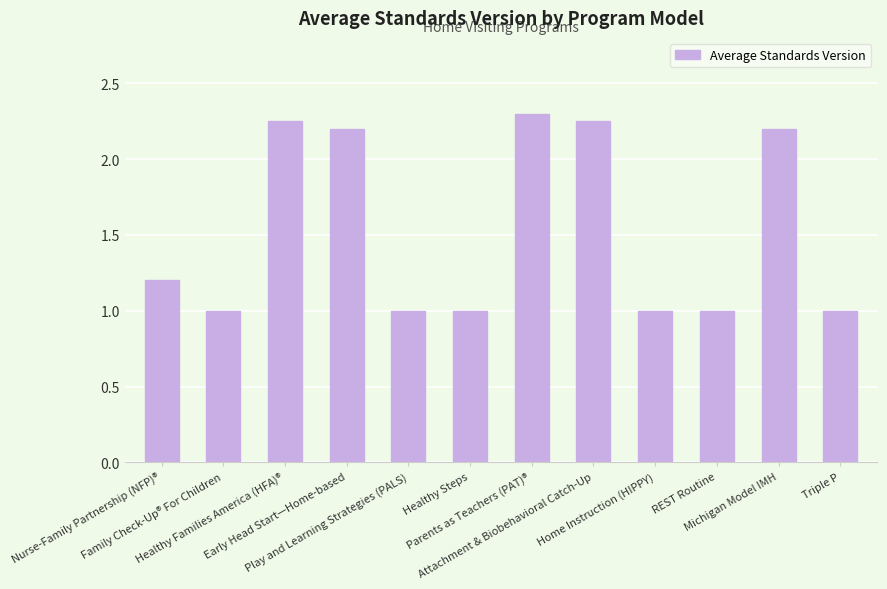

What is the label of the 5th bar from the right?

Attachment & Biobehavioral Catch-Up